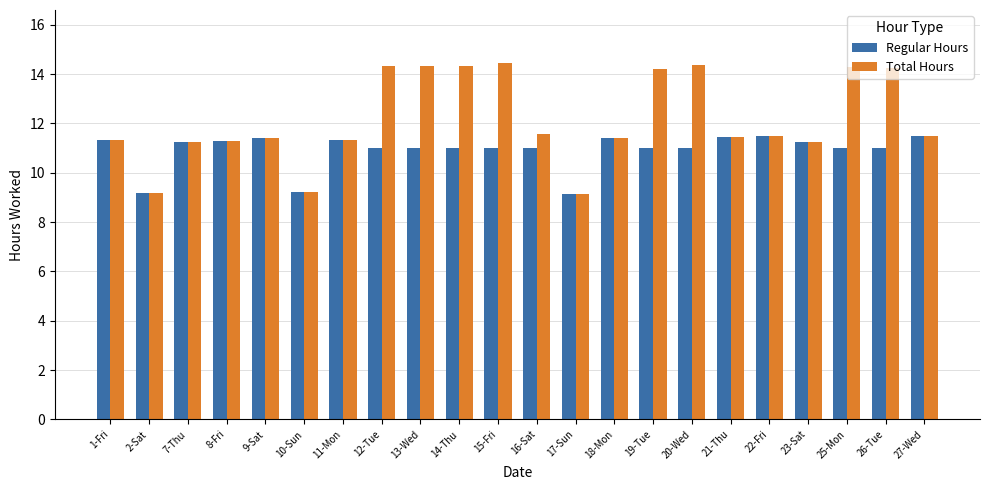

How many data points in Total Hours are above 11?

19